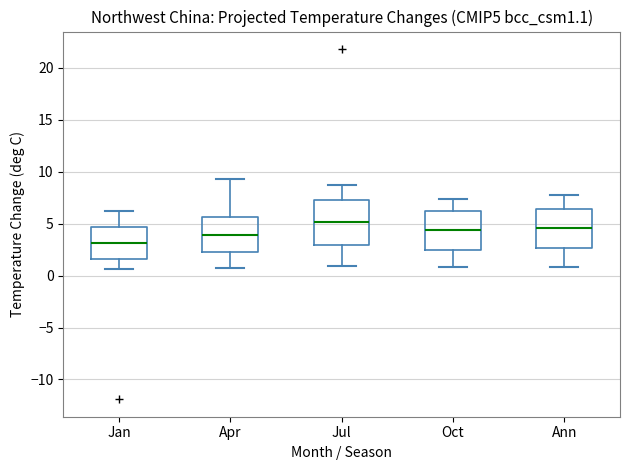

Which box is the tallest, from its lower edge to its upper edge?

Jul